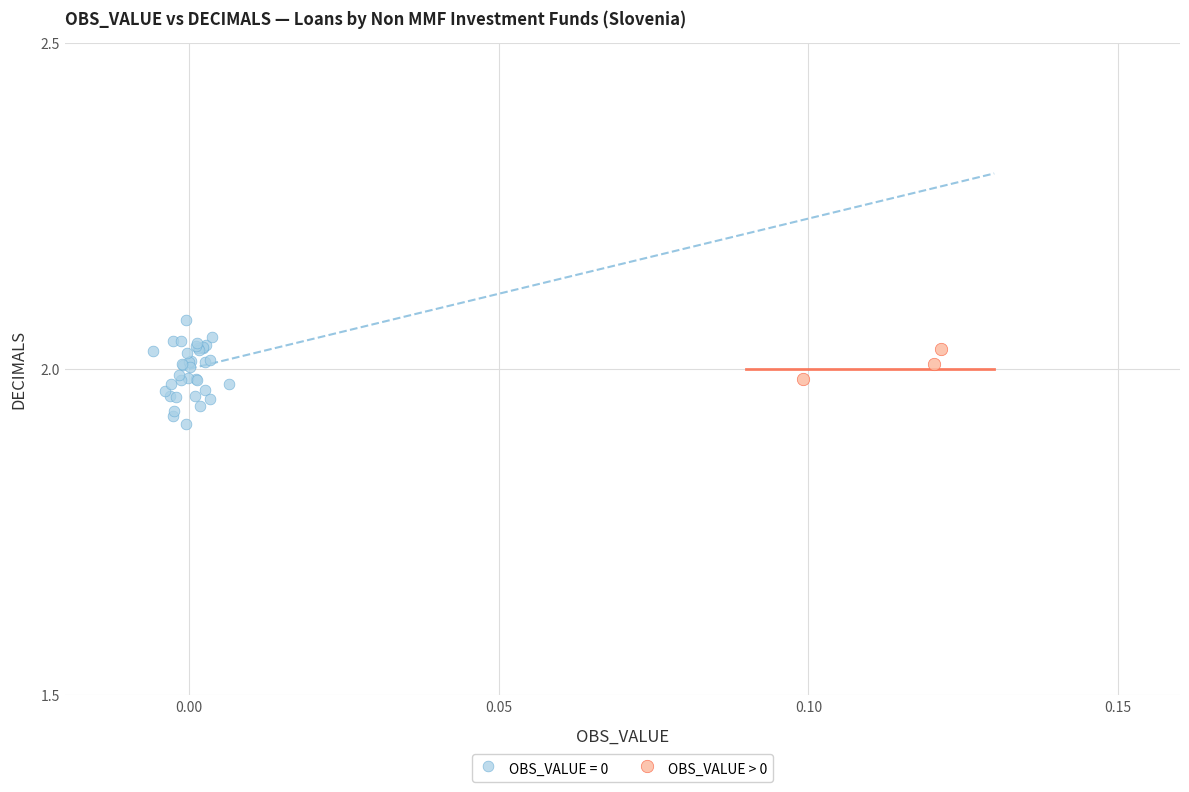

Which series has the largest Y range (max minus min)?

OBS_VALUE = 0